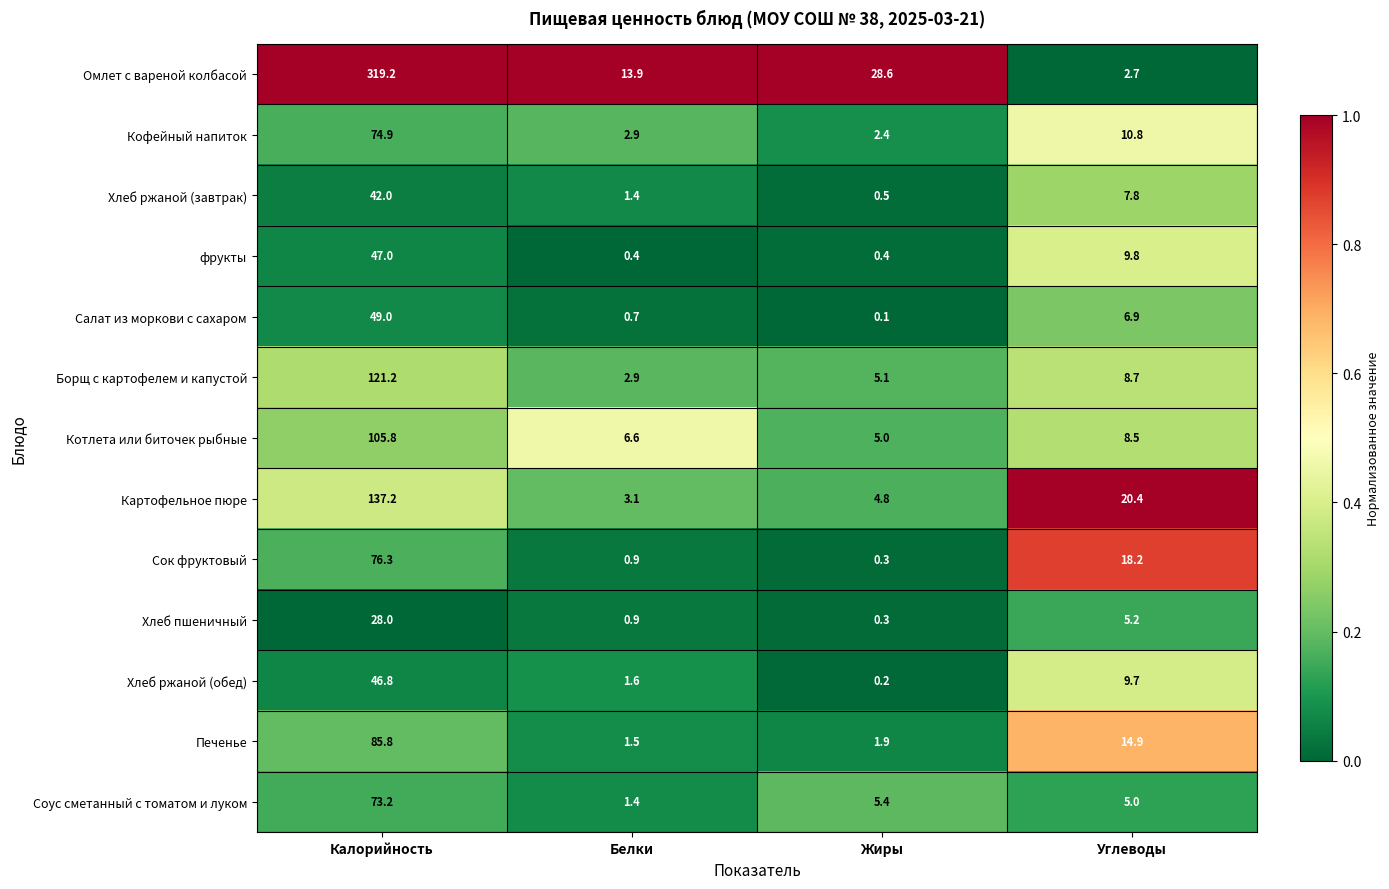

True or false: Сок фруктовый has a value of 9.2 at Углеводы.

False